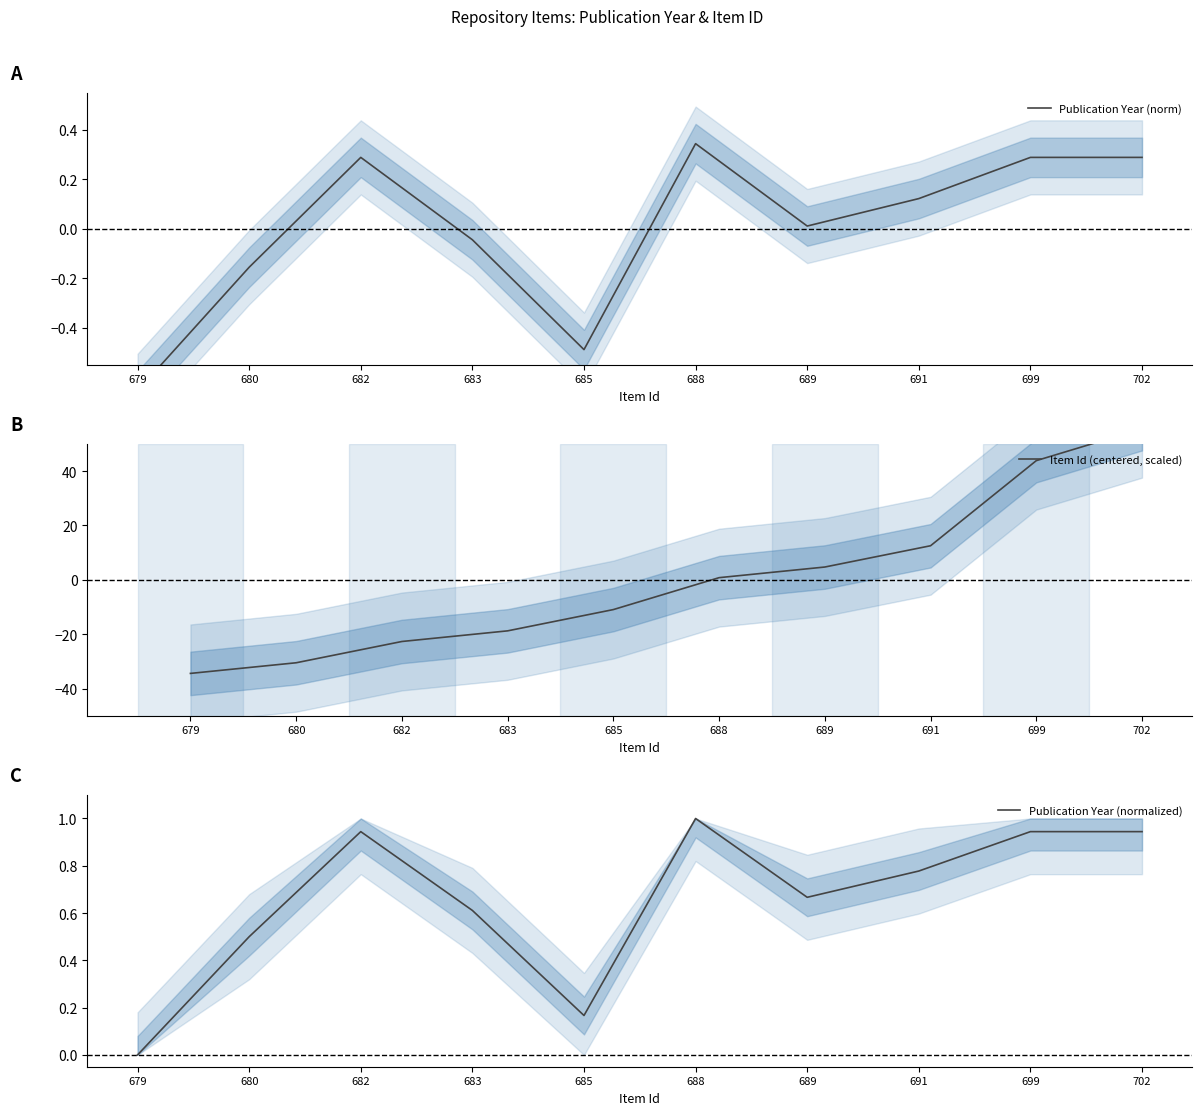

What is the difference between the maximum and minimum values in the Publication Year (normalized) series?

1.0